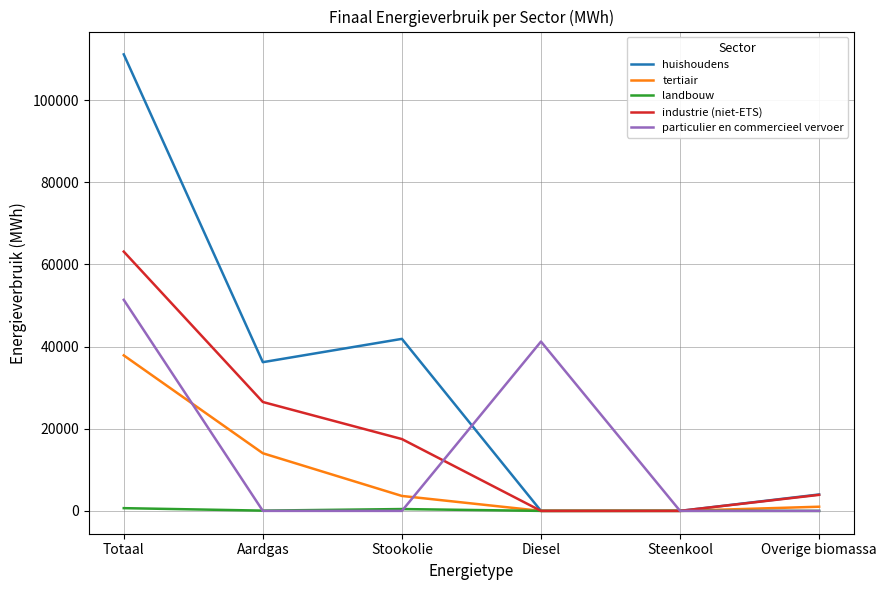

How many categories are shown in the chart?

6